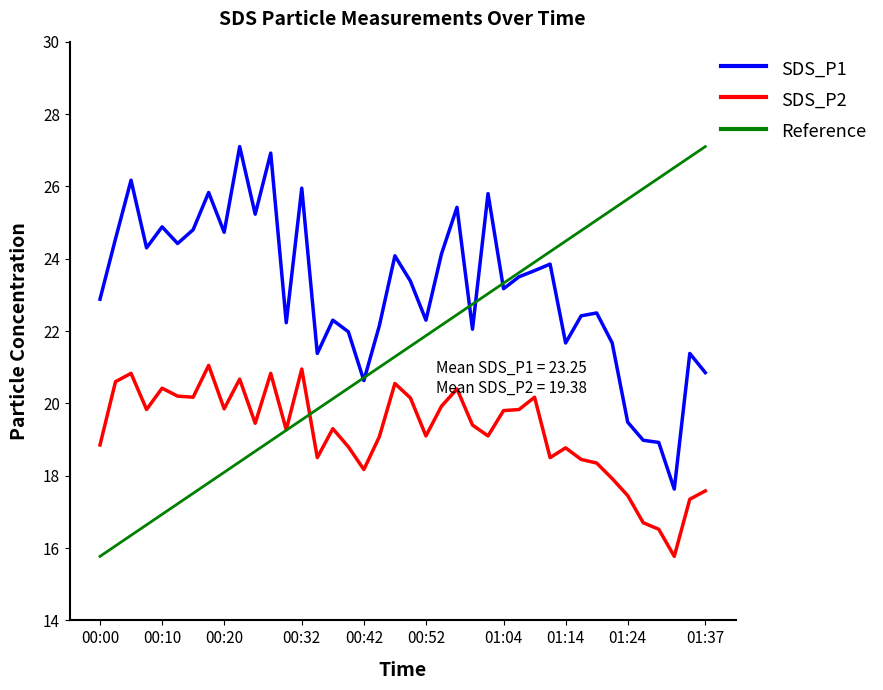

True or false: SDS_P1 has more than 0 interior local peaks.

True